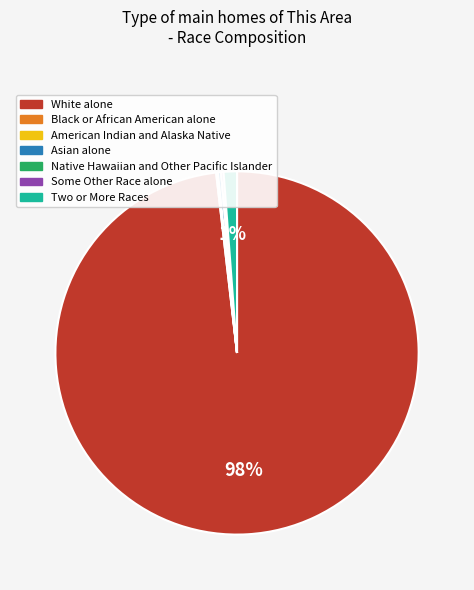

Which slice is the largest?

White alone